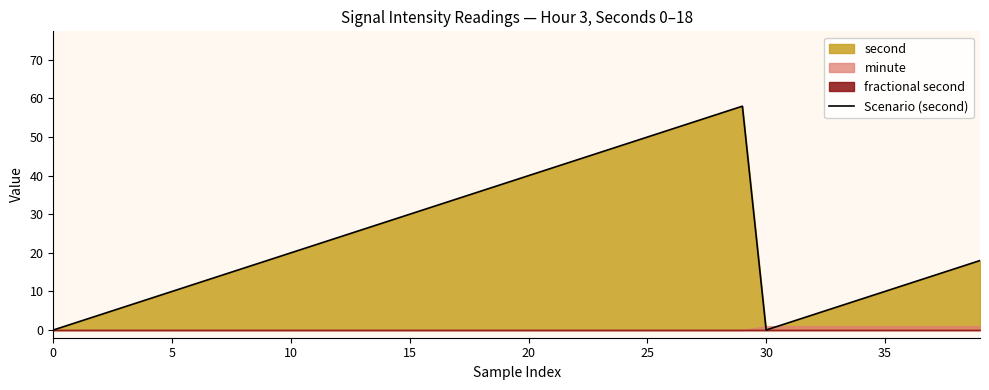

What is the maximum value for Scenario (second)?

58